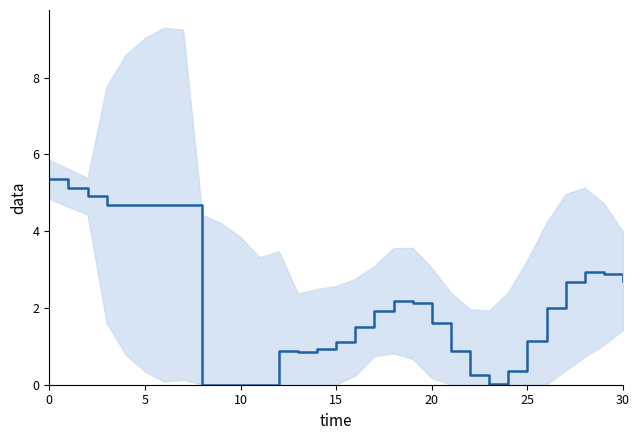

At which category does the chart reach its minimum across all series?

8